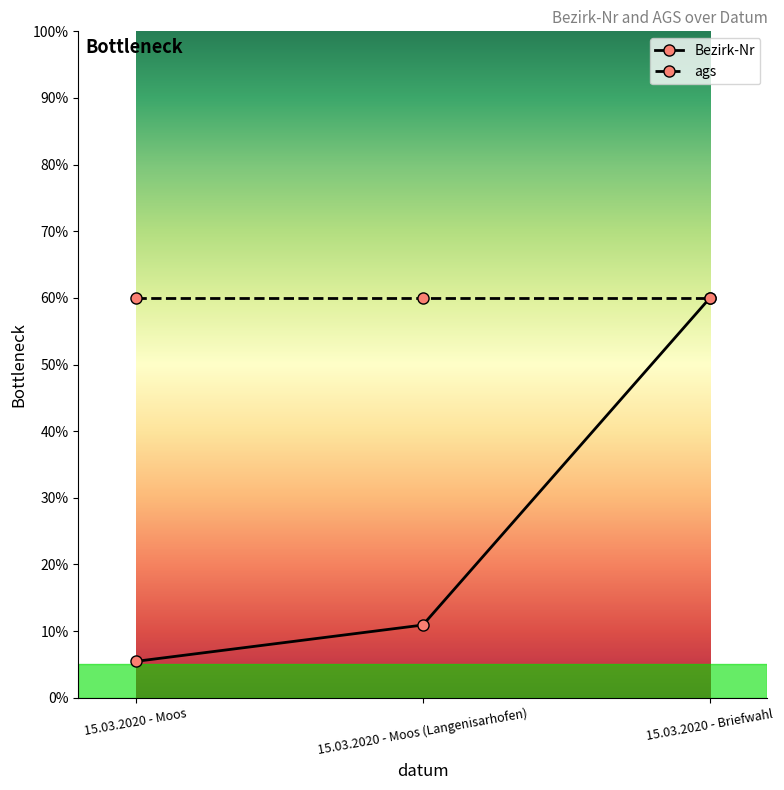

How many lines are shown in the chart?

2